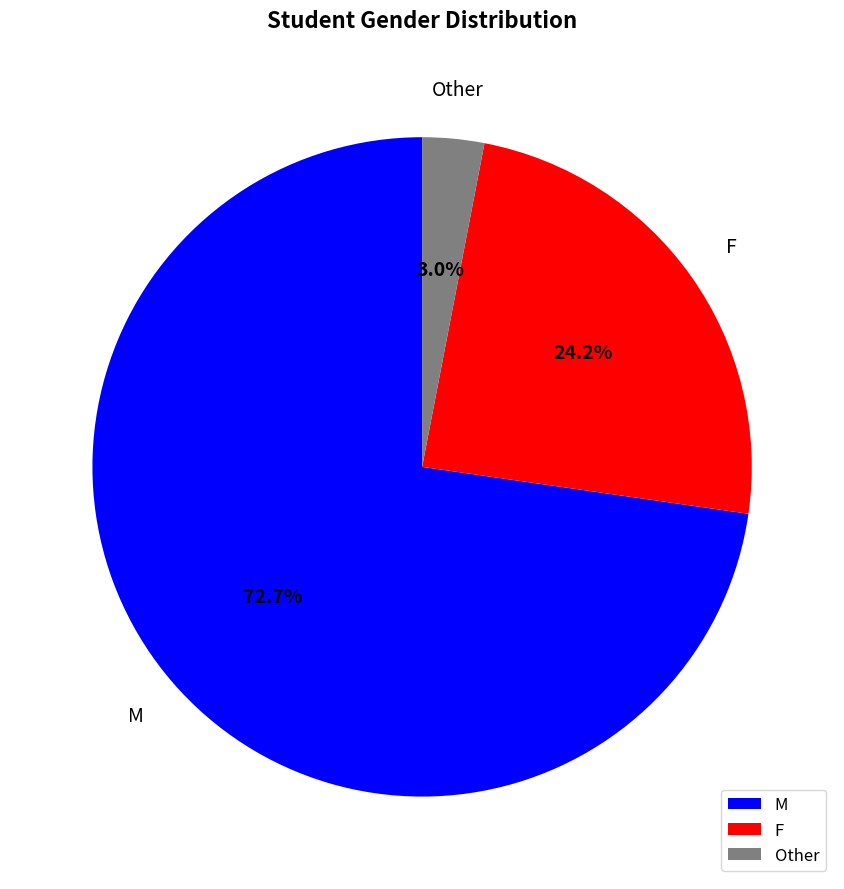

Do F and M together represent more than half of the pie?

Yes